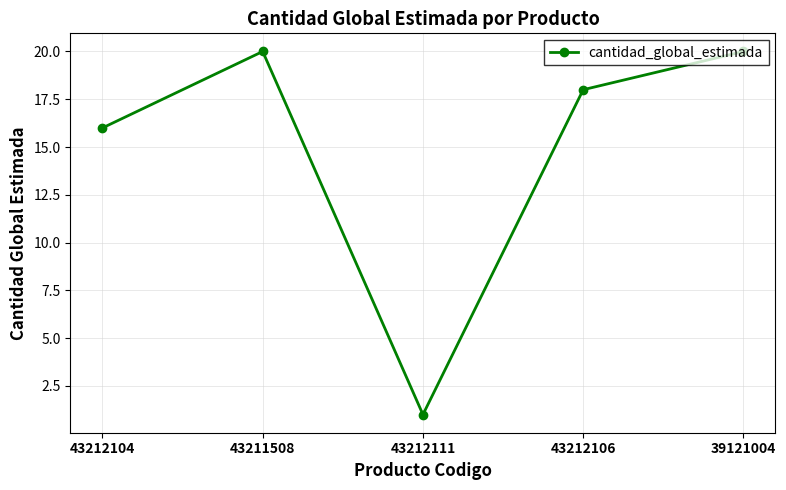

What is the value of the 3rd point from the left?

1